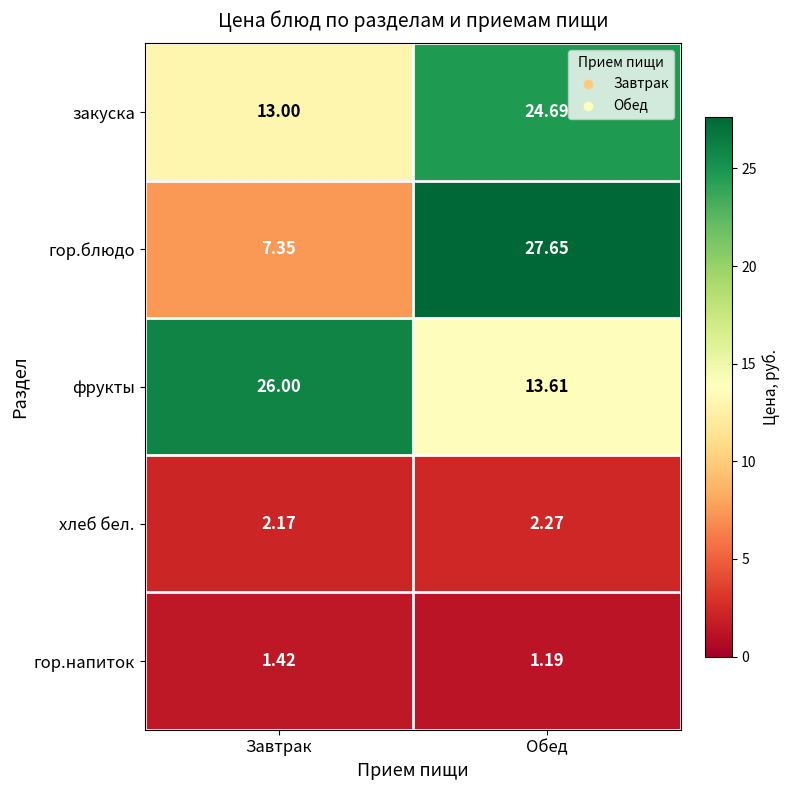

Rank the categories by закуска value from lowest to highest.

Завтрак, Обед